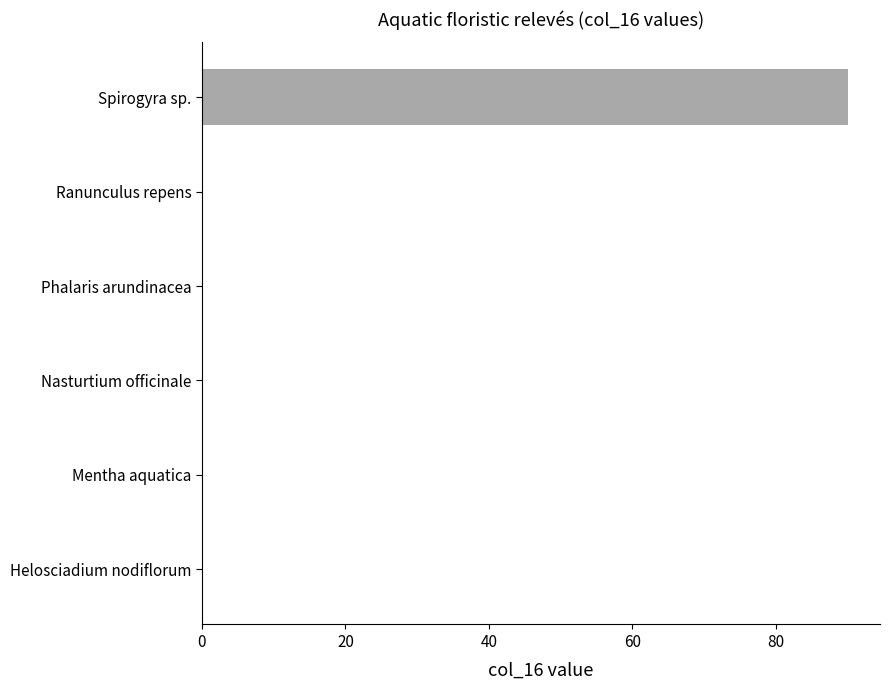

The chart shows a value of 90.0 at Spirogyra sp.. True or false?

True